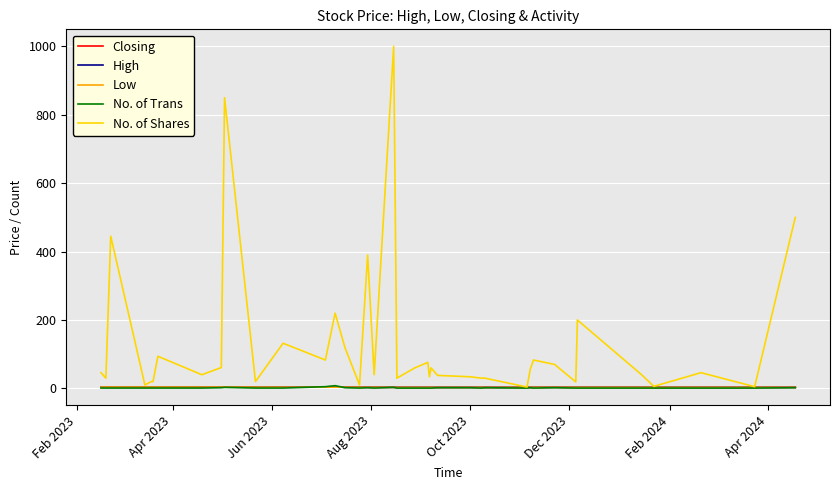

At how many categories does at least one series exceed 423?

4